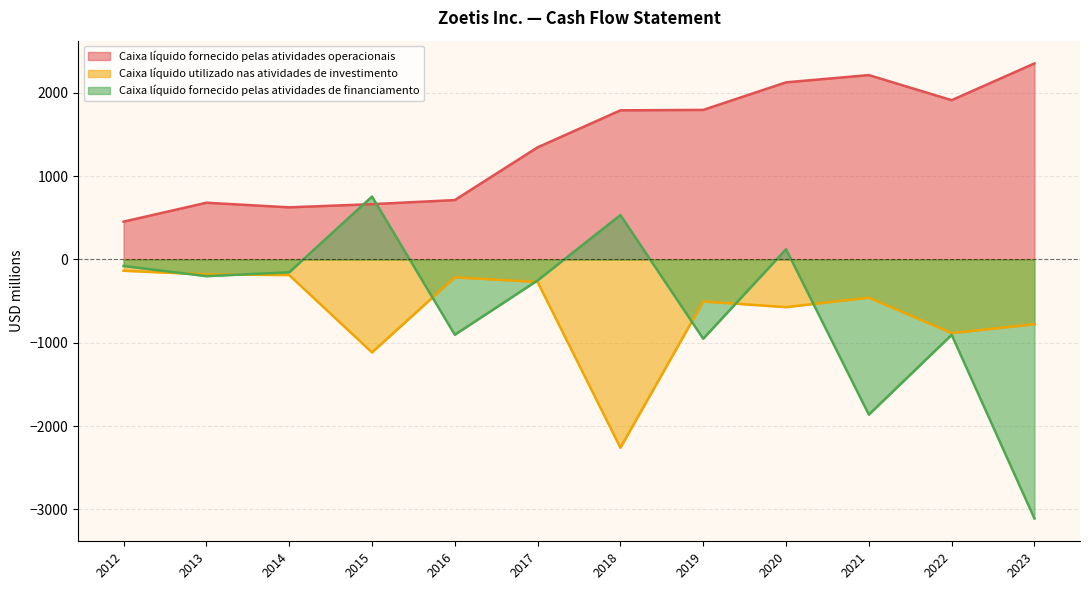

True or false: Caixa líquido utilizado nas atividades de investimento has more than 2 points higher than both neighbors.

True